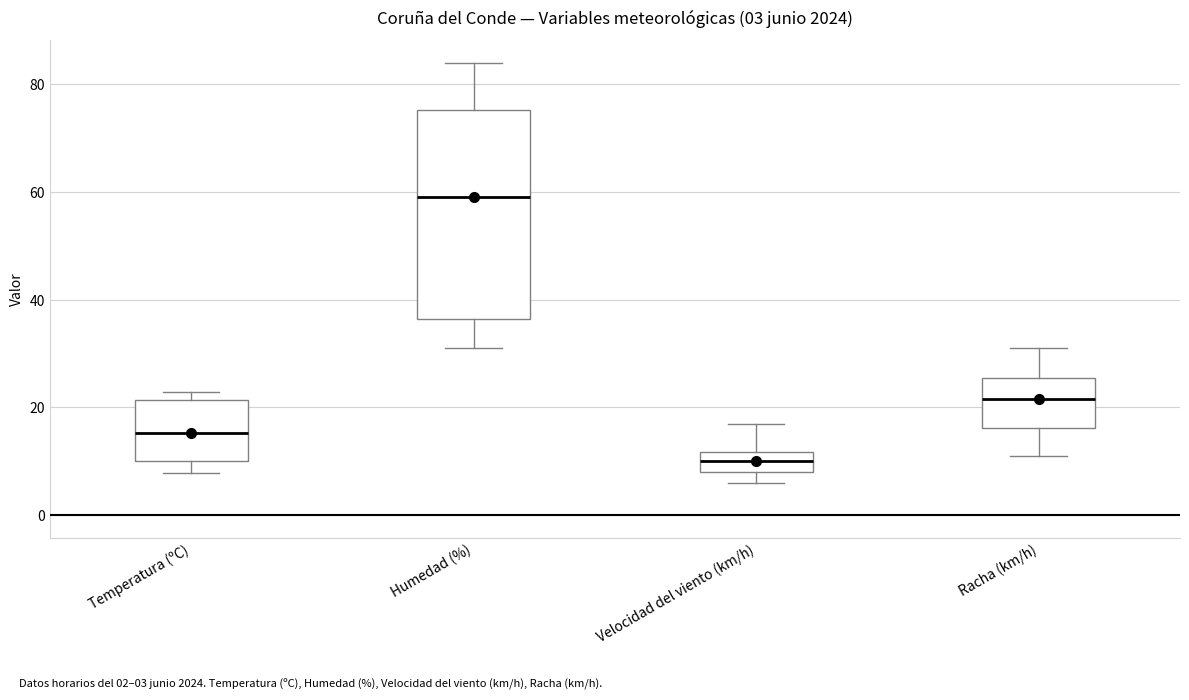

Which box has the highest median line?

Humedad (%)